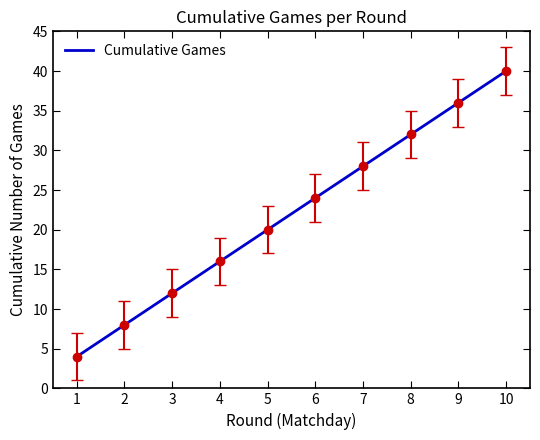

What is the difference between the second highest and second lowest values?

28